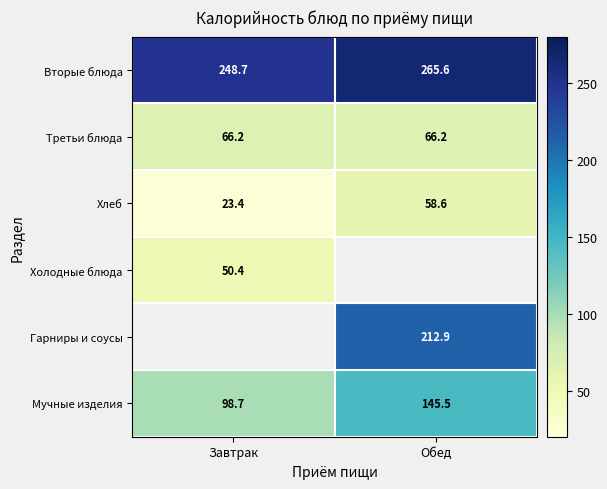

What is the spread (max minus min) of values at Обед?

207.0